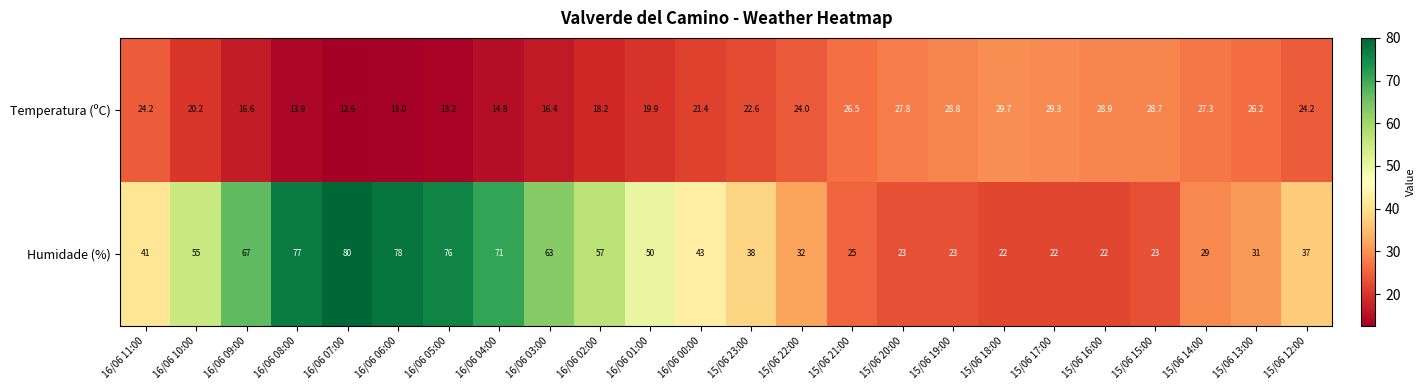

What is the sum of the Humidade (%) values at 16/06 03:00 and 15/06 14:00?

92.0